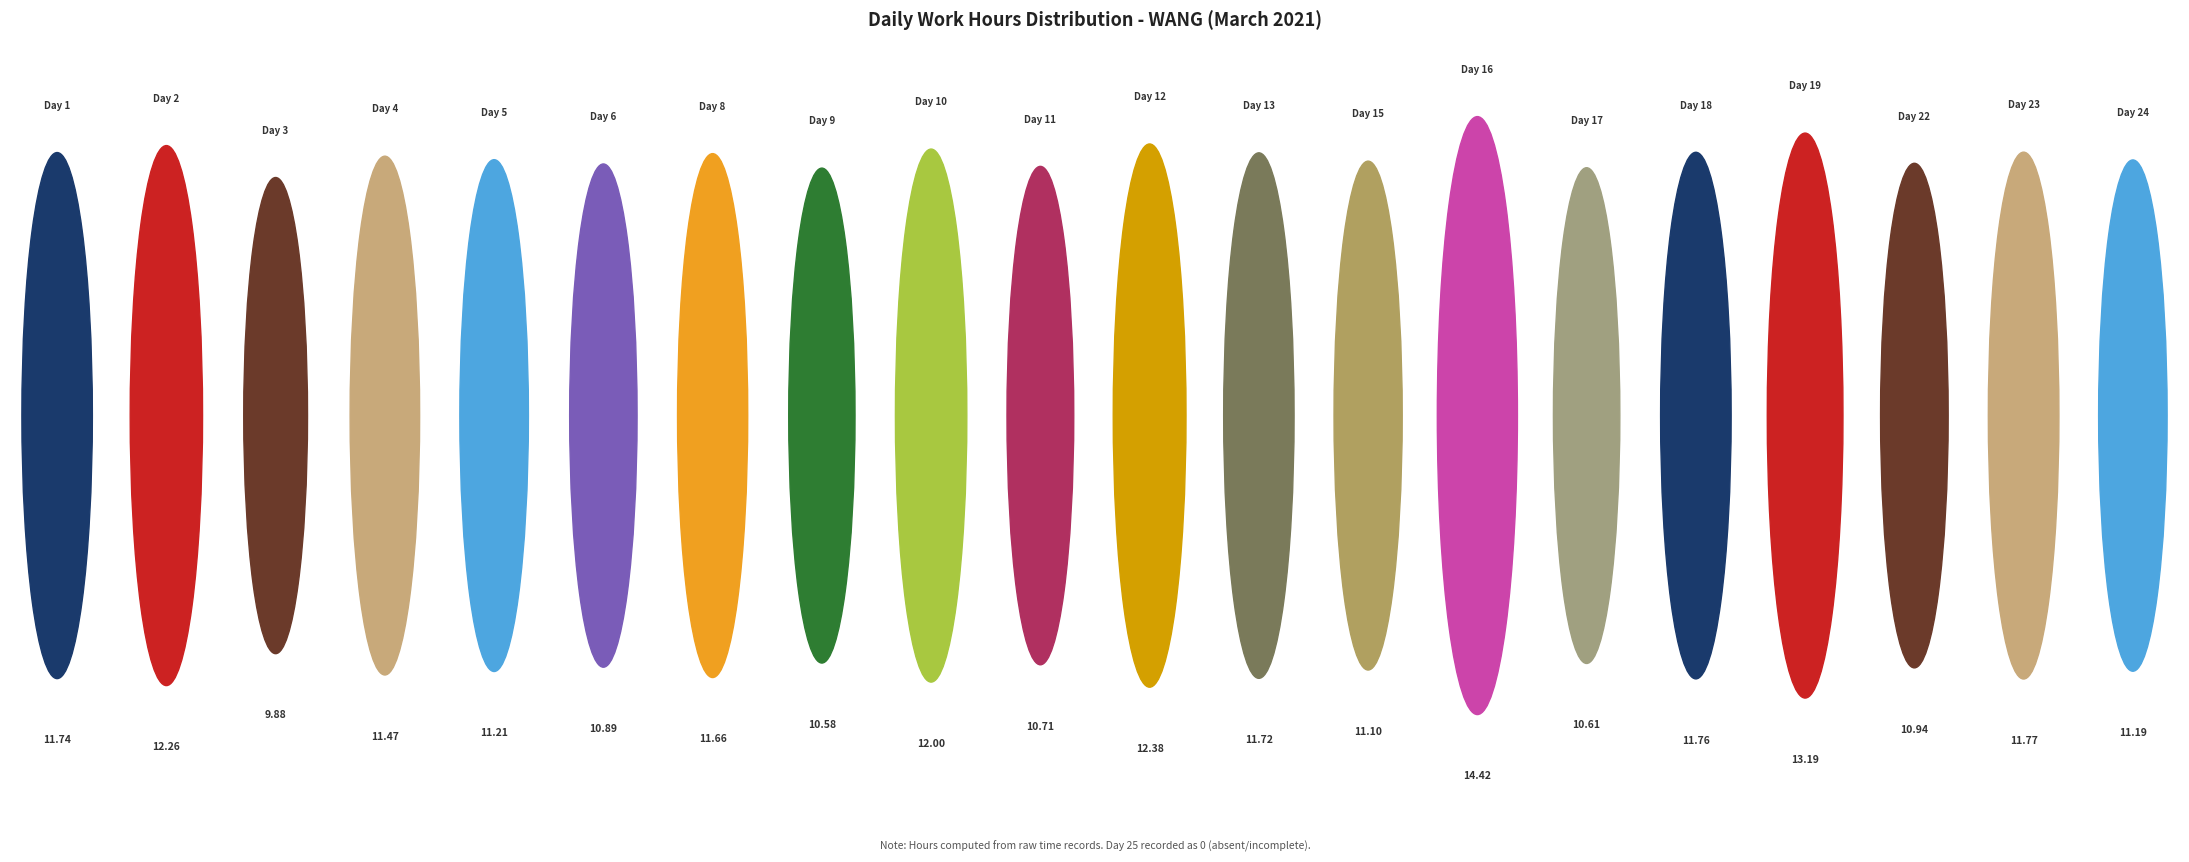

To the nearest percent, what portion does 1 represent?

5%